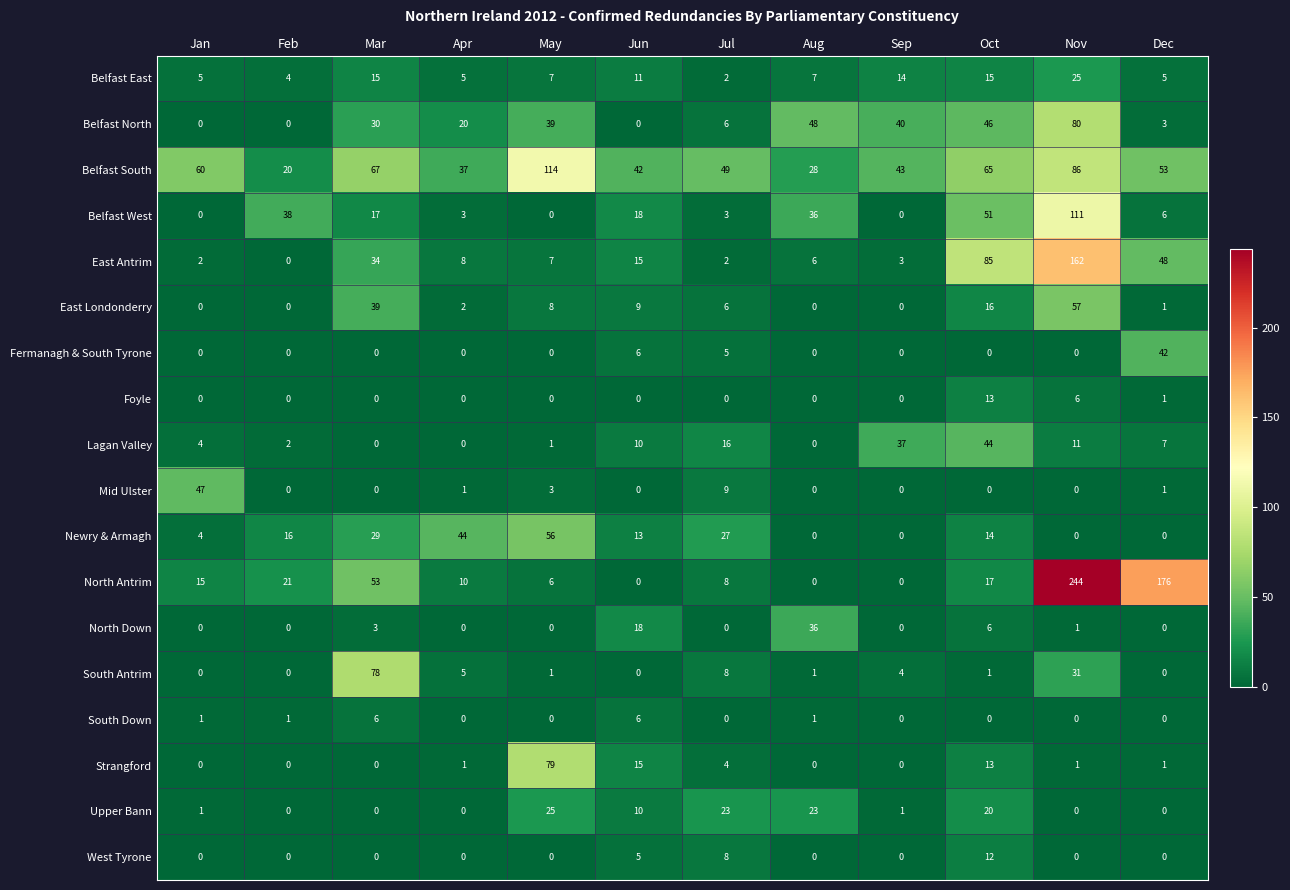

Which series has the widest spread of values?

North Antrim